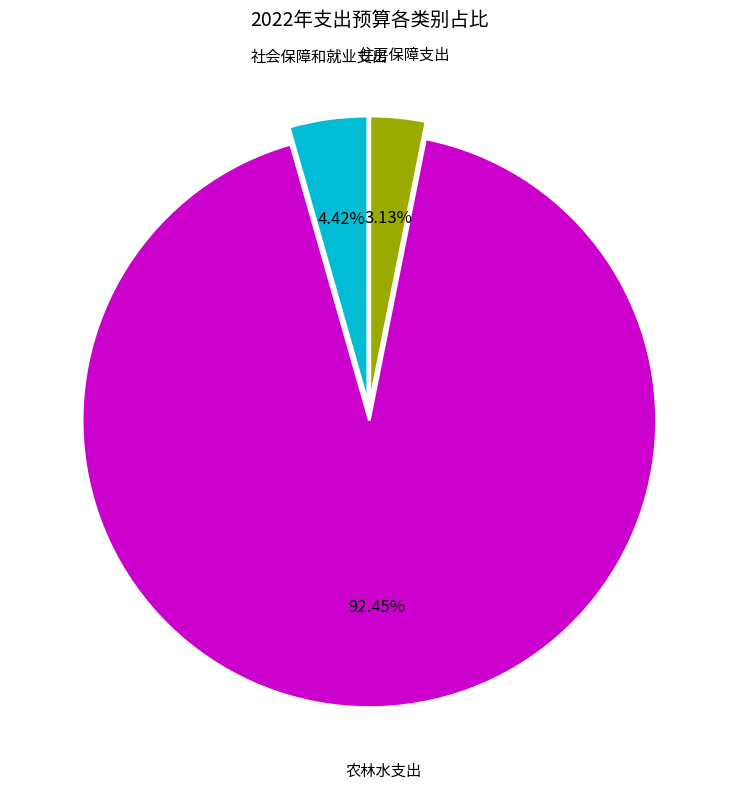

Is there a majority slice in this chart?

Yes